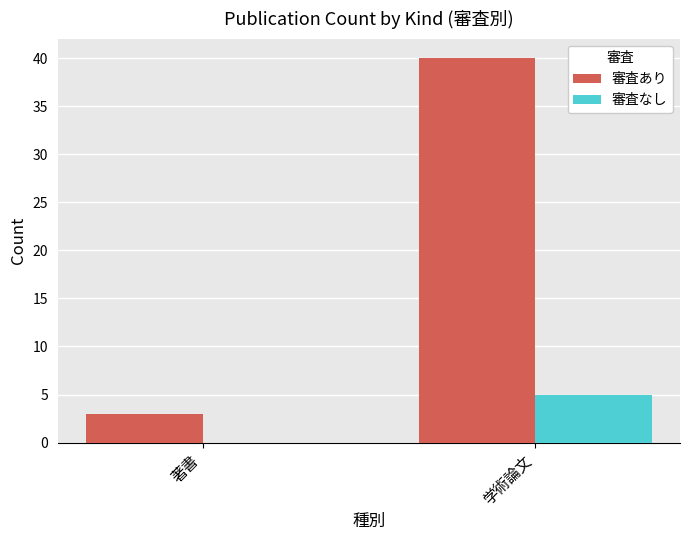

What is the maximum value shown in the chart?

40